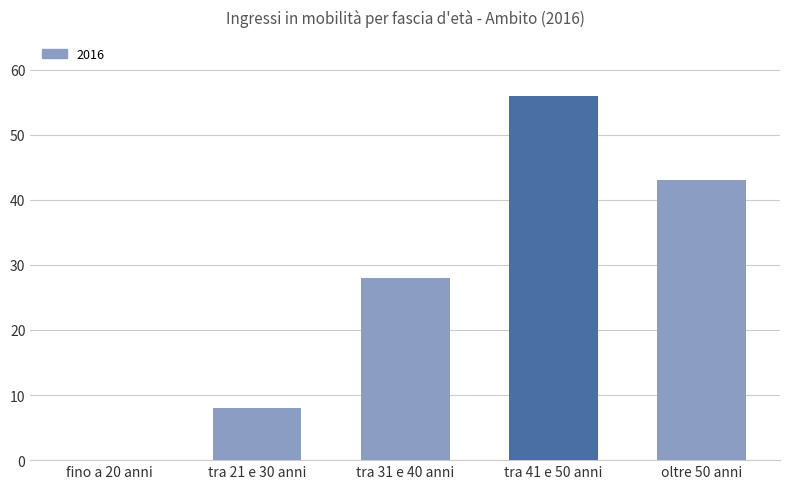

What is the sum of all values?

135